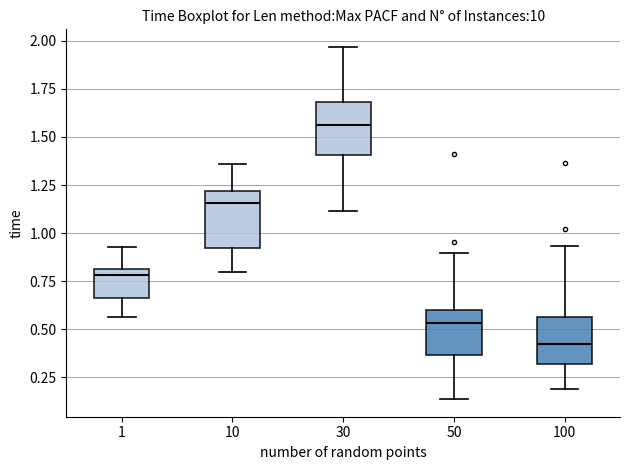

Where does the upper whisker of the box at x = 100 end on the y-axis? The values are not printed on the chart, so give them approximately, as read against the axis.

0.95